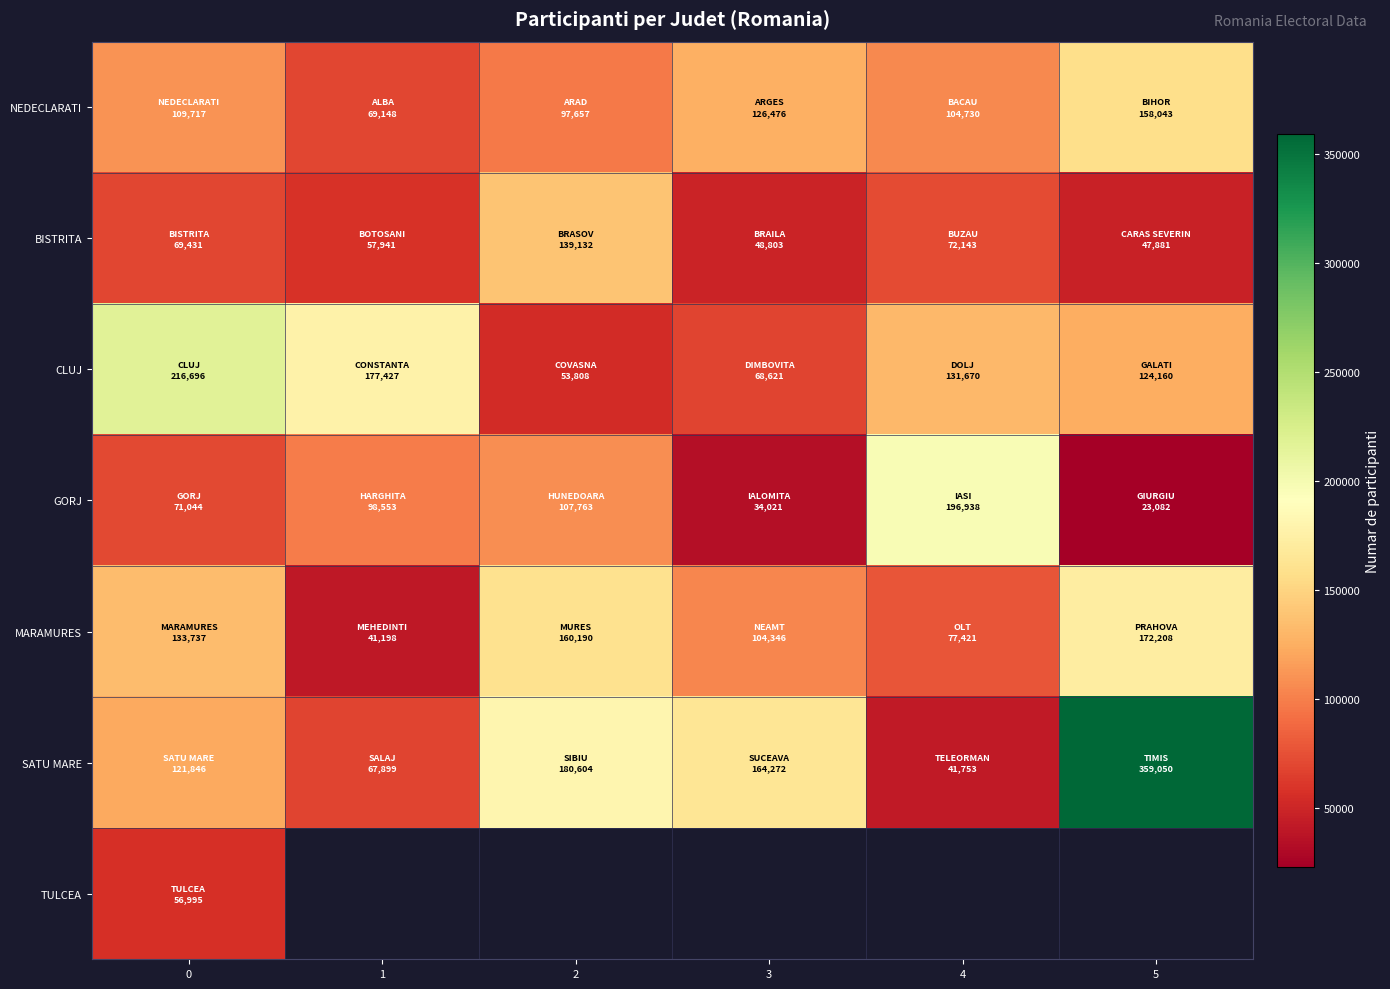

What is the sum of all CLUJ values?

772382.0